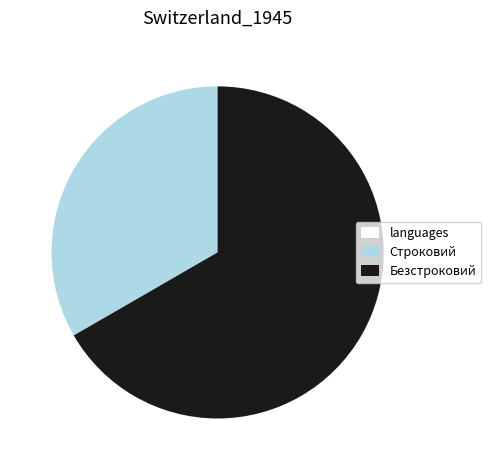

Does any single category account for the majority?

Yes